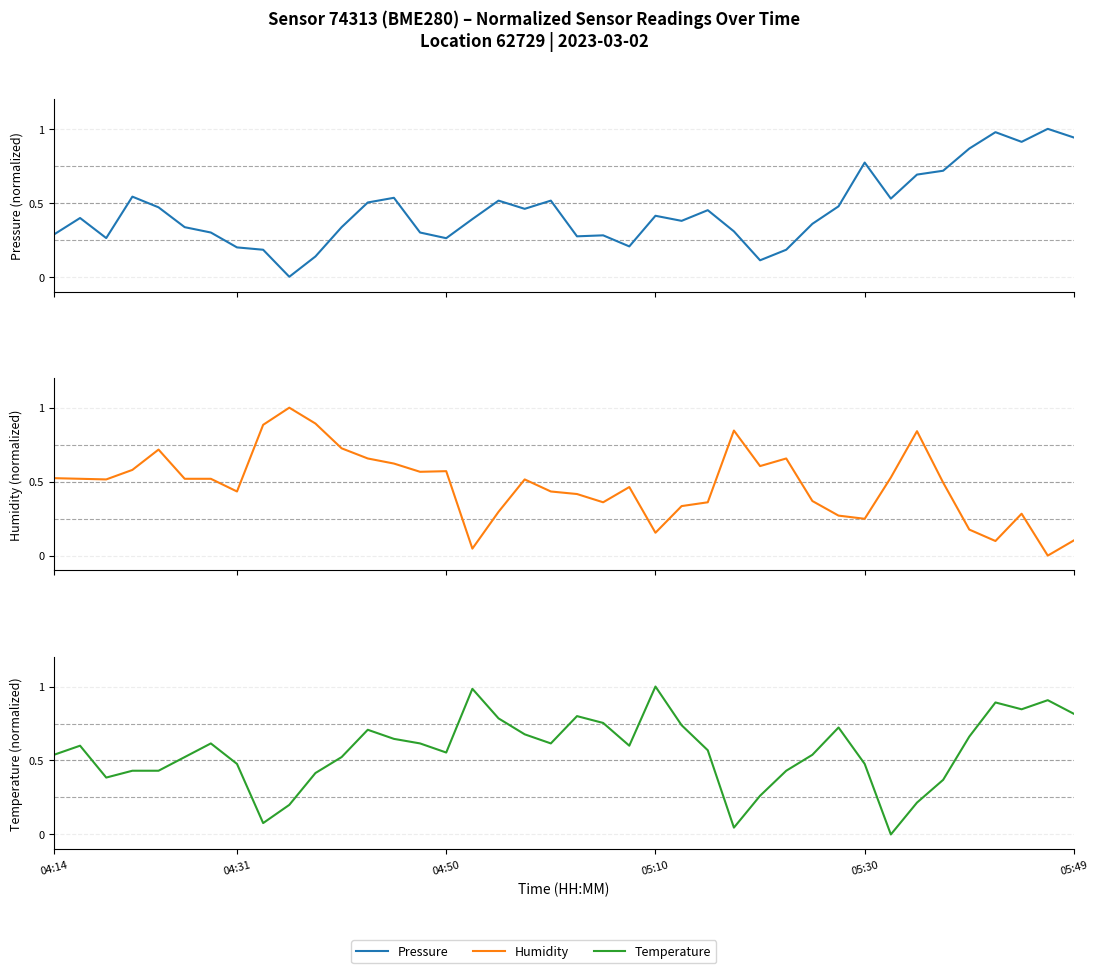

How many values in Temperature are above zero?

39